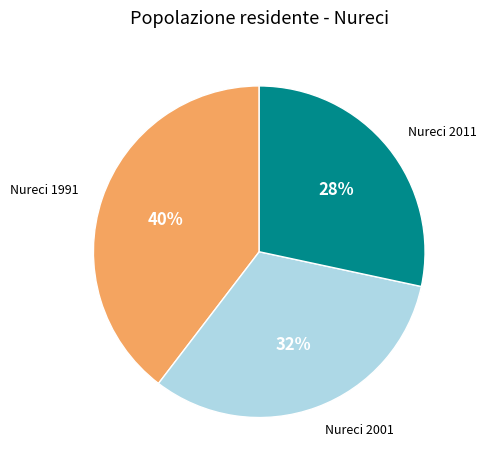

The Nureci 2001 slice represents 23% of the pie. True or false?

False